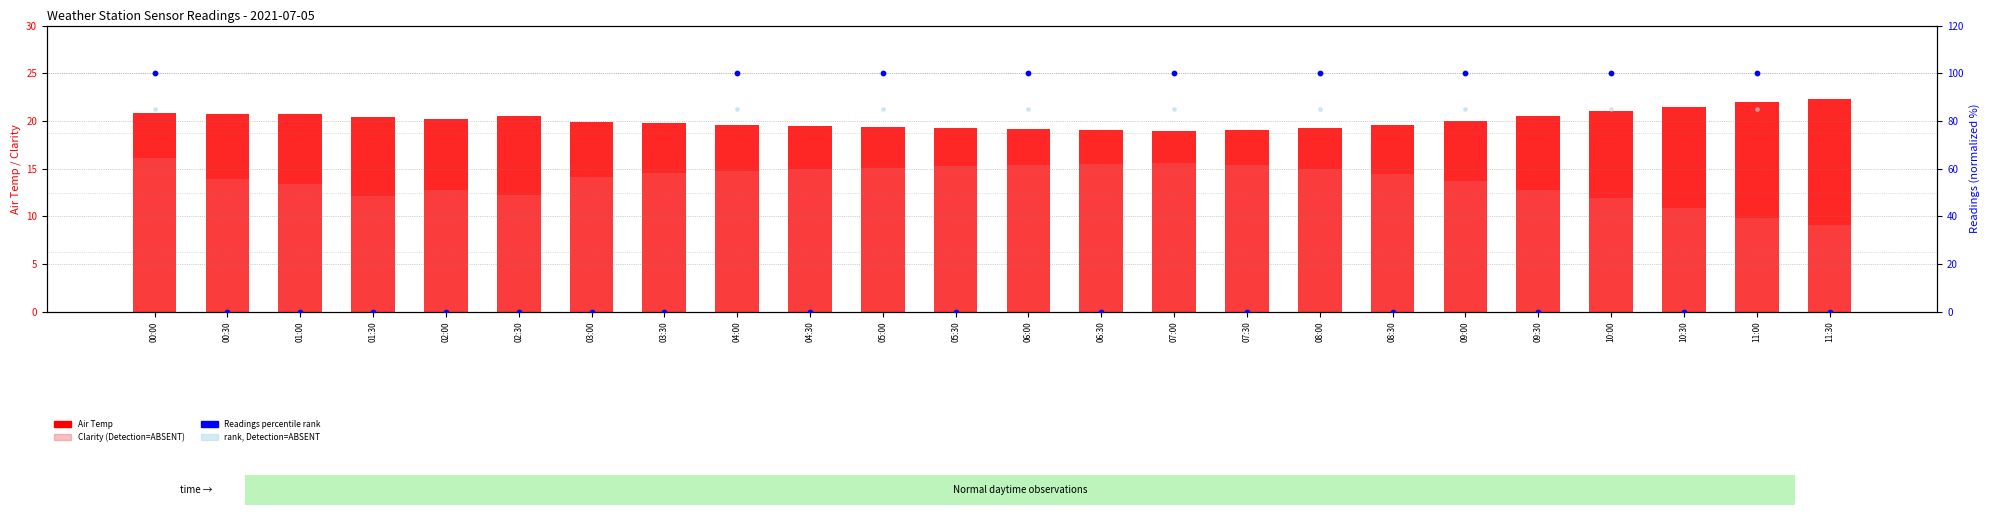

Which series reaches the minimum Y coordinate?

Readings (percentile rank)